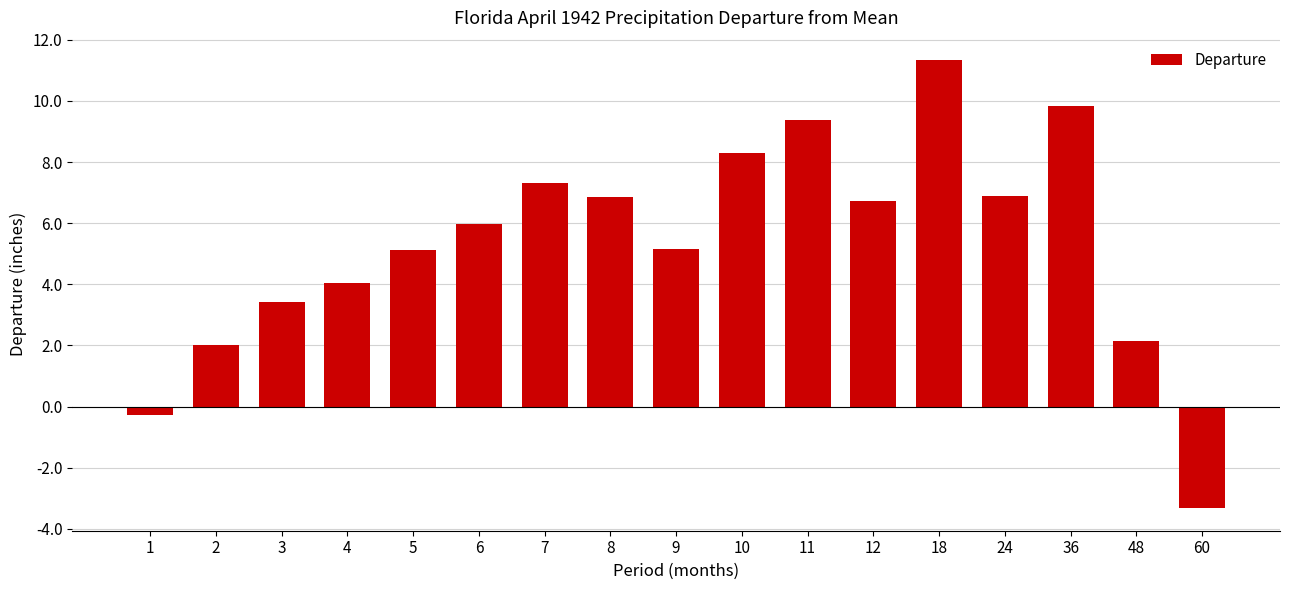

What is the difference between the maximum and minimum values?

14.7